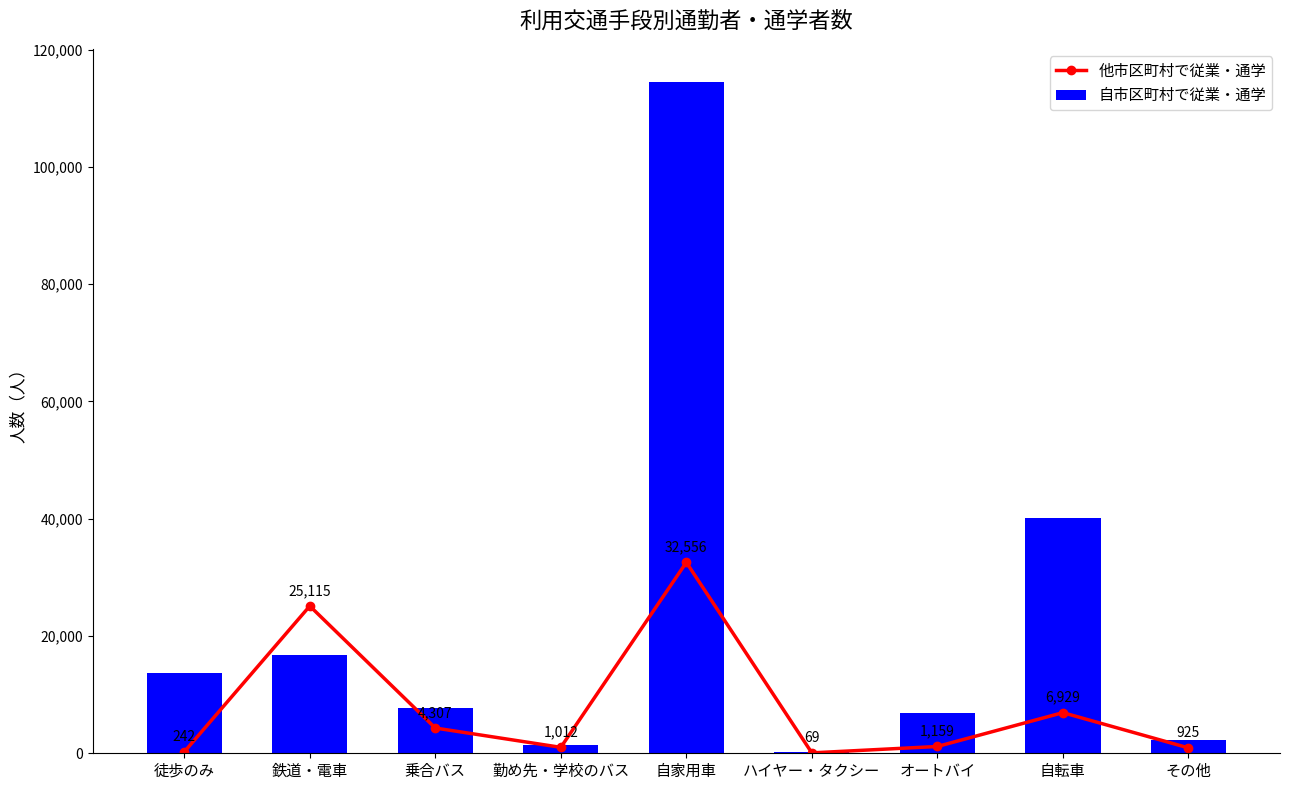

Are the bars grouped side by side (vs. stacked)?

Yes